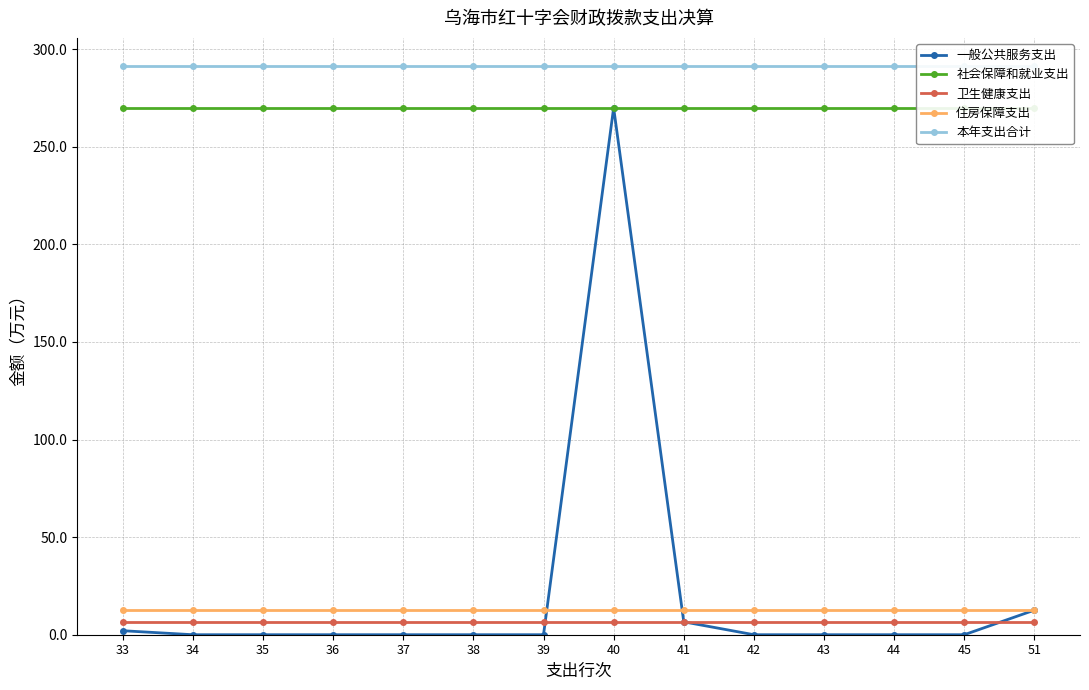

Which category has the lowest value across all series?

34